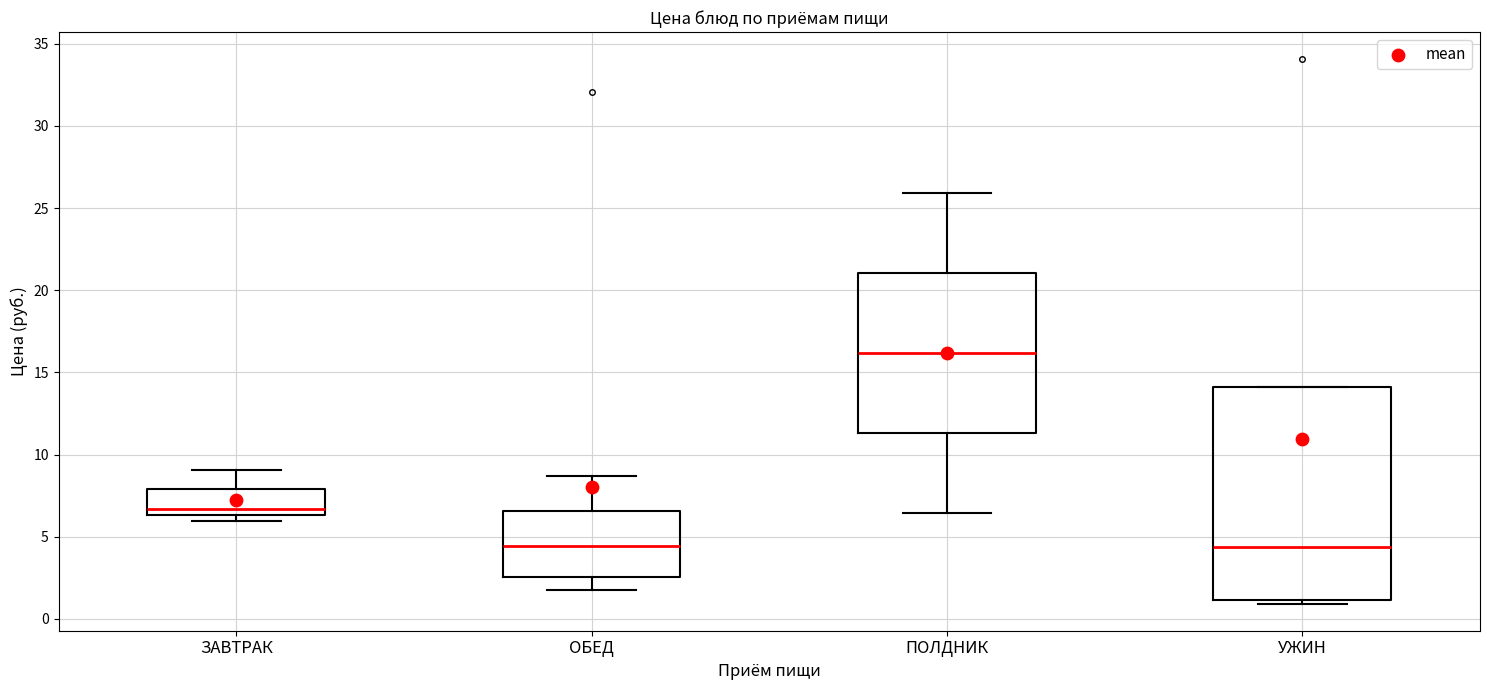

Where does the upper whisker of the box for ПОЛДНИК end on the y-axis? The values are not printed on the chart, so give them approximately, as read against the axis.

26.0